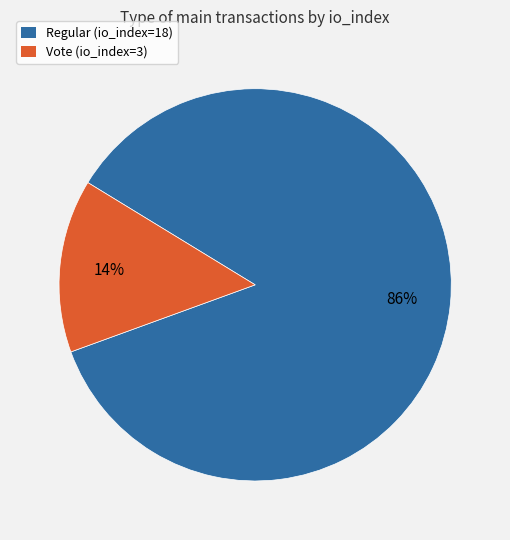

How many slices are in this pie chart?

2